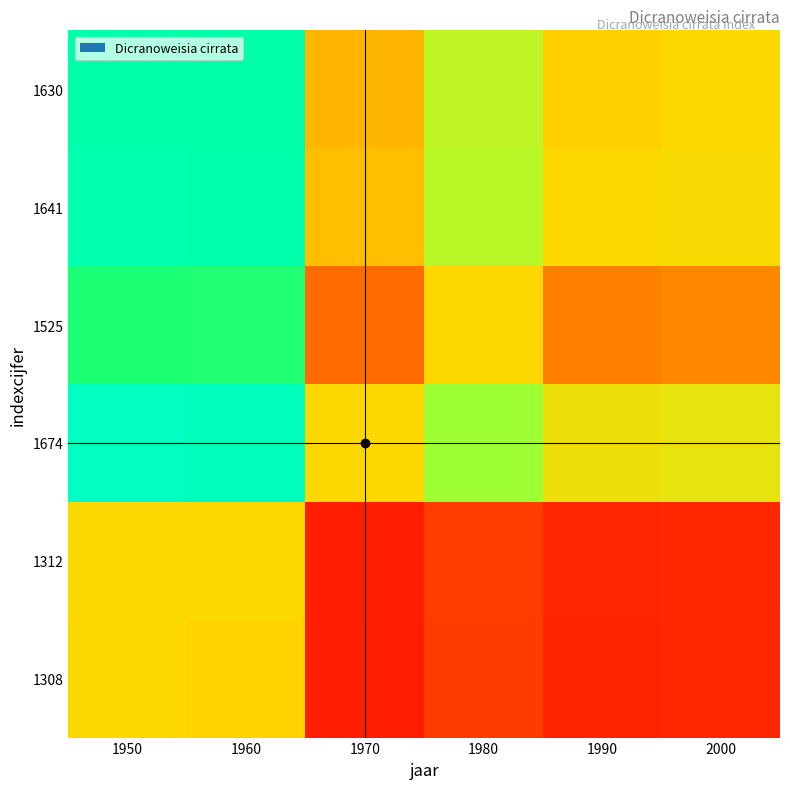

Reading left to right, transcribe all the data shown in this chart.

1308: 1950=1.0	1960=1.0	1970=0.8	1980=0.9	1990=0.8	2000=0.8
1312: 1950=1.0	1960=1.0	1970=0.8	1980=0.9	1990=0.8	2000=0.8
1674: 1950=1.3	1960=1.3	1970=1.0	1980=1.1	1990=1.0	2000=1.0
1525: 1950=1.2	1960=1.2	1970=0.9	1980=1.0	1990=0.9	2000=0.9
1641: 1950=1.3	1960=1.3	1970=1.0	1980=1.1	1990=1.0	2000=1.0
1630: 1950=1.2	1960=1.2	1970=1.0	1980=1.1	1990=1.0	2000=1.0